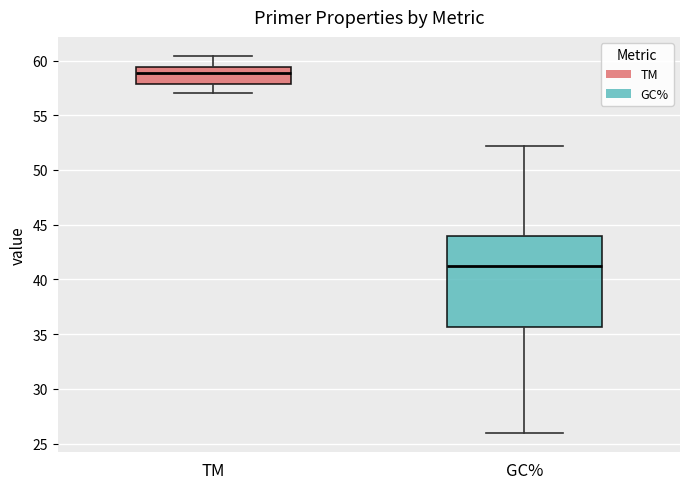

Reading left to right, read every box against the y-axis: the position of its median line, the range the box covers, and the ends of its whiskers. The values are not printed on the chart, so give them approximately, as read against the axis.

TM: median 59.0, box 58.0 to 59.5, whiskers 57.0 to 60.5
GC%: median 41.0, box 35.5 to 44.0, whiskers 26.0 to 52.0